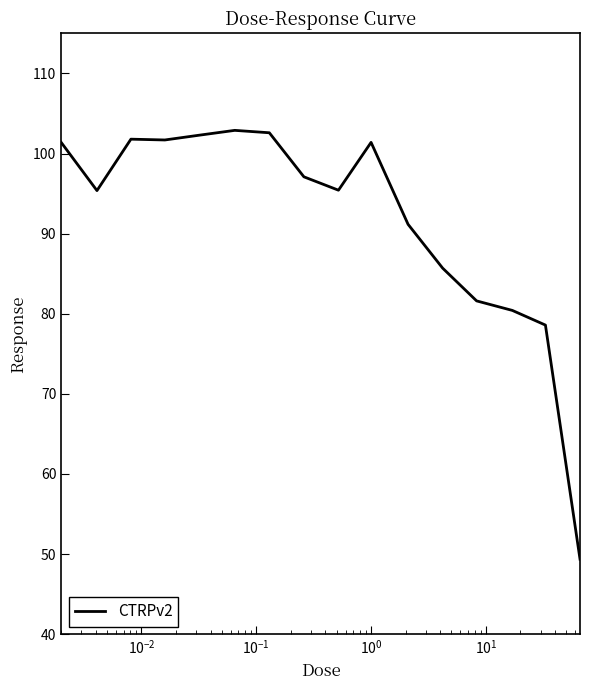

What is the smallest value displayed?

49.4